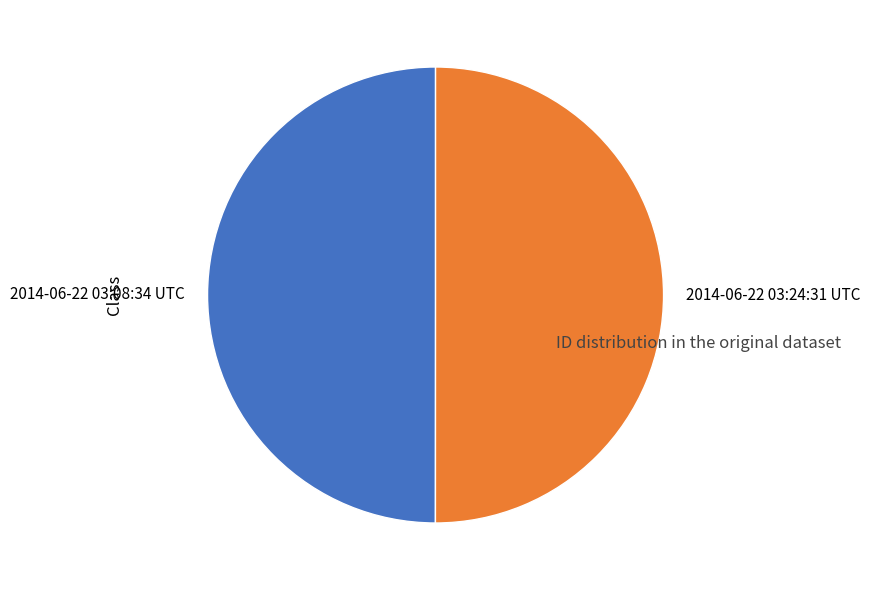

The 2014-06-22 03:08:34 UTC slice represents 50% of the pie. True or false?

True